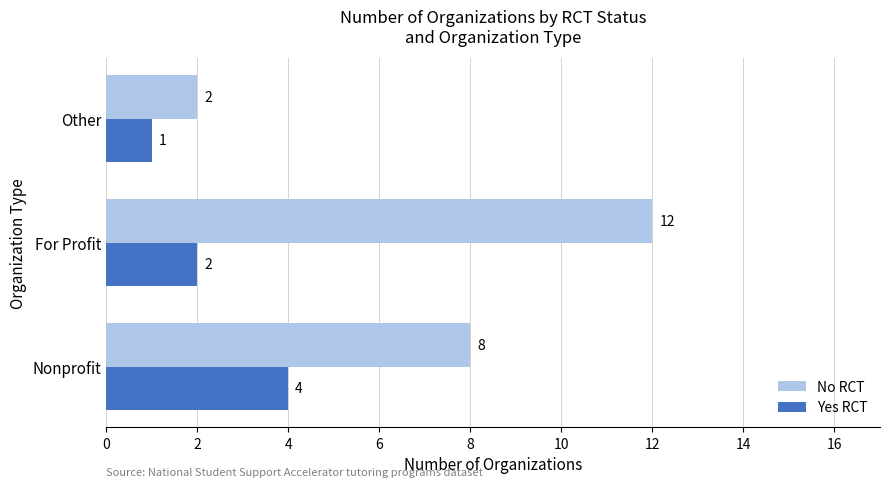

How many No RCT values are between 2 and 12?

3